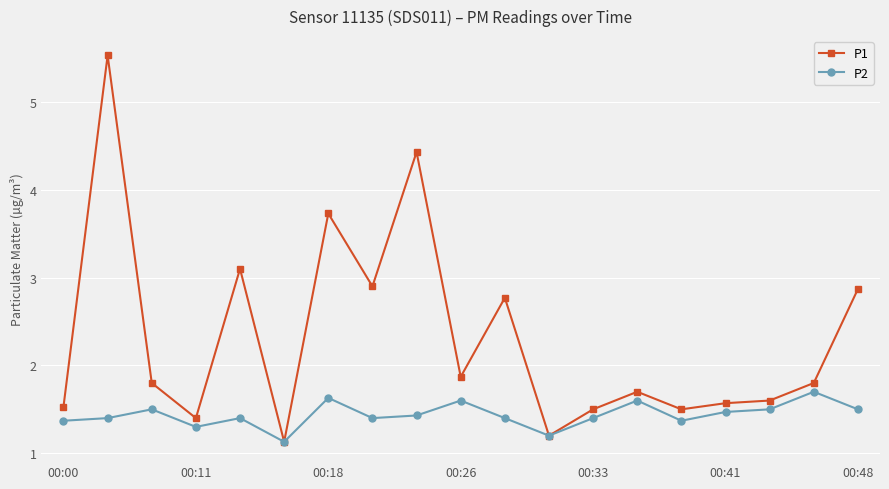

How many lines are shown in the chart?

2